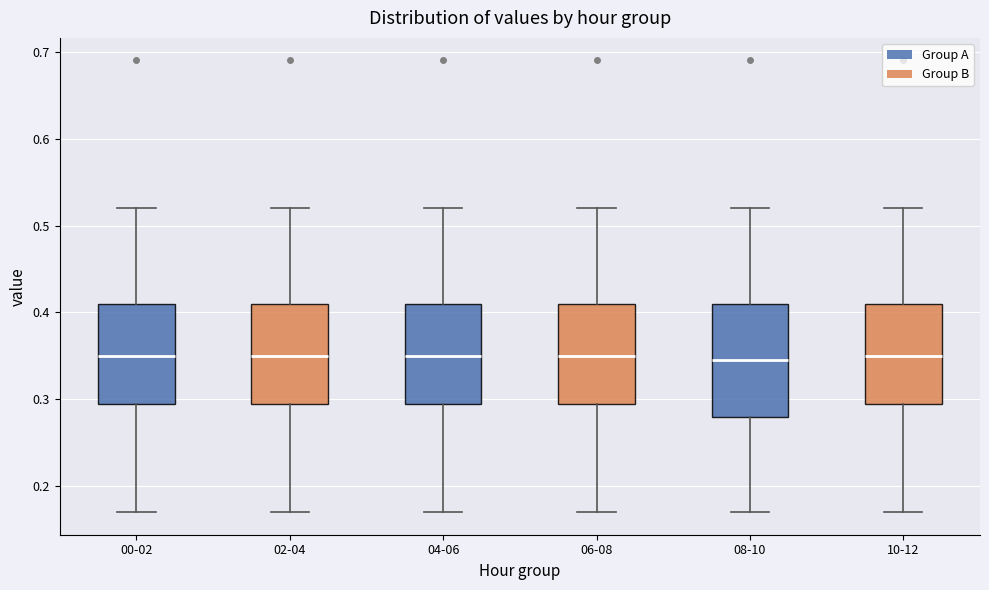

Comparing the boxes themselves (not the whiskers), which one is the tallest?

08-10